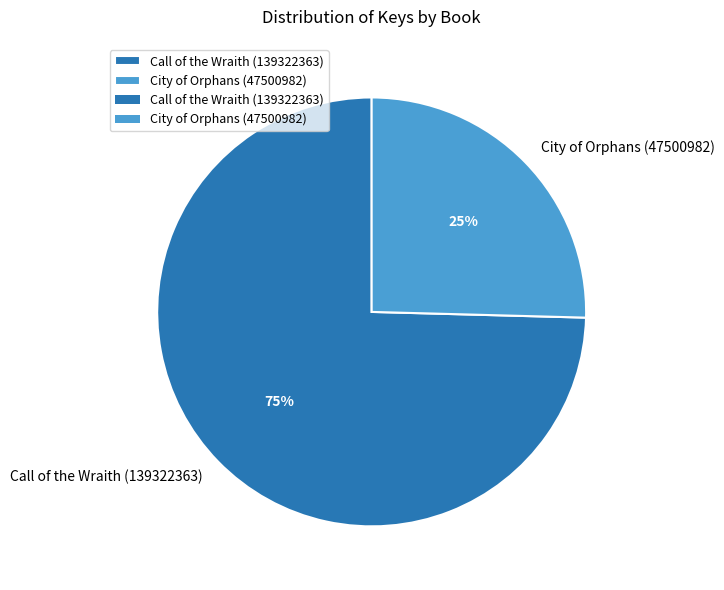

To the nearest percent, what portion does City of Orphans (47500982) represent?

25%